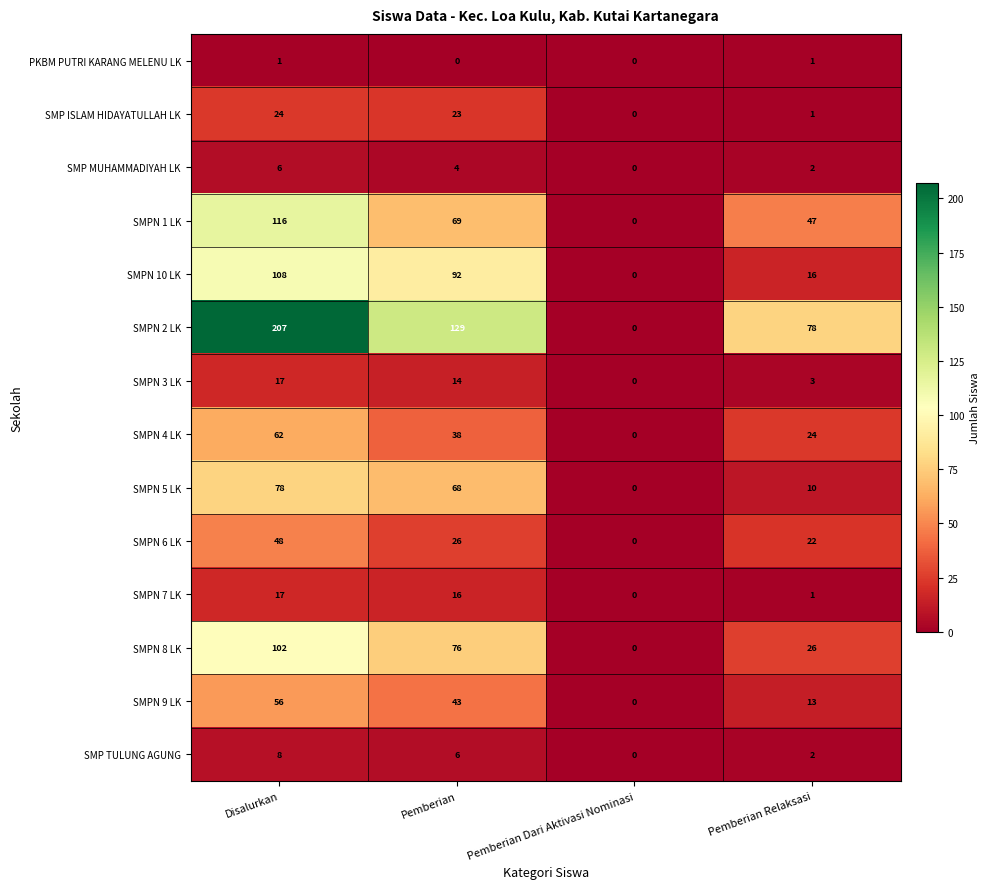

Rank the categories by SMPN 2 LK value from highest to lowest.

Disalurkan, Pemberian, Pemberian Relaksasi, Pemberian Dari Aktivasi Nominasi